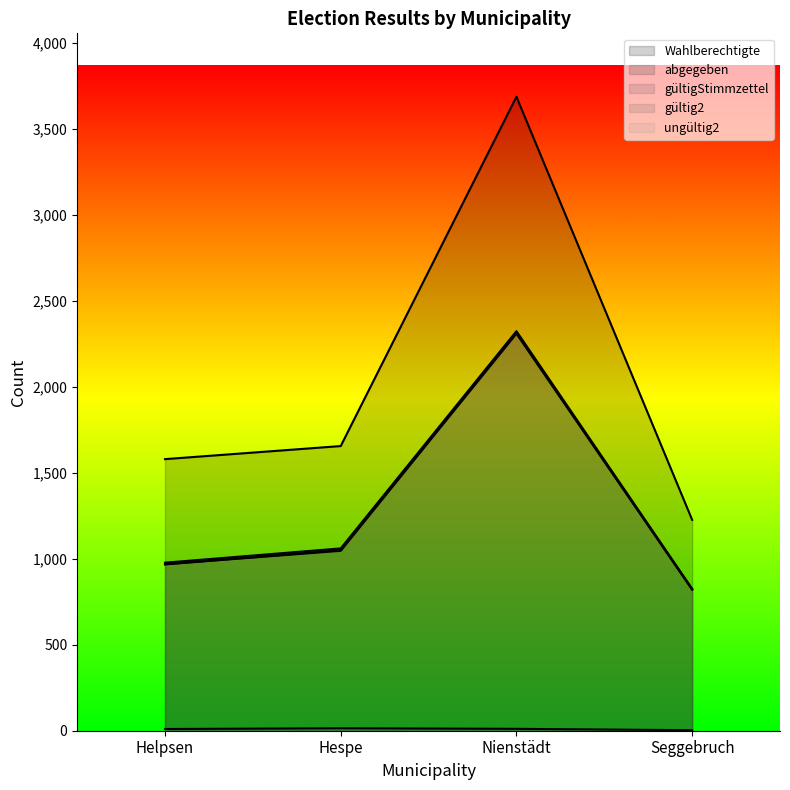

True or false: ungültig2 and gültigStimmzettel intersect in this chart.

False